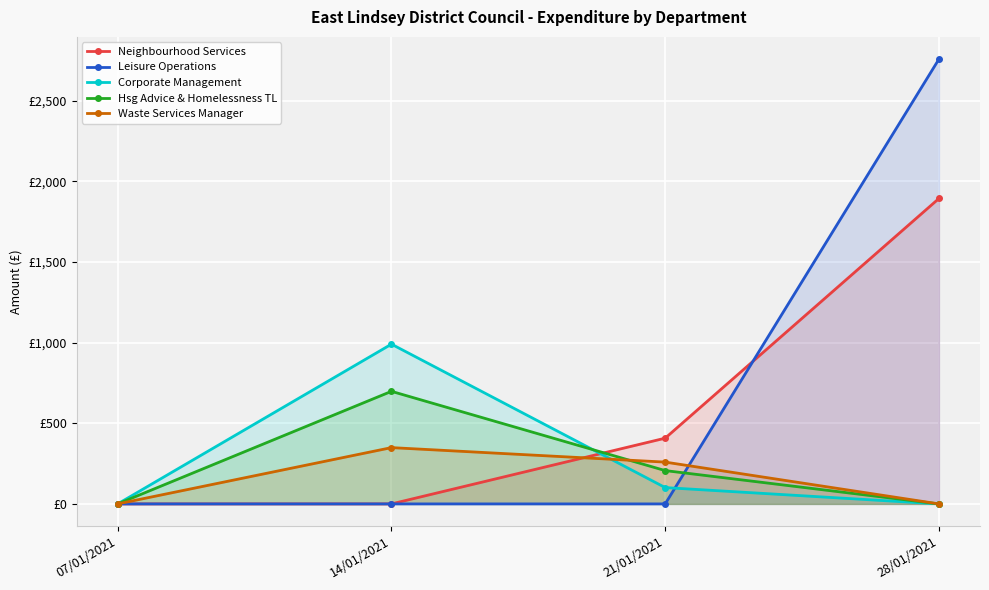

At how many categories does at least one series exceed 1130?

1